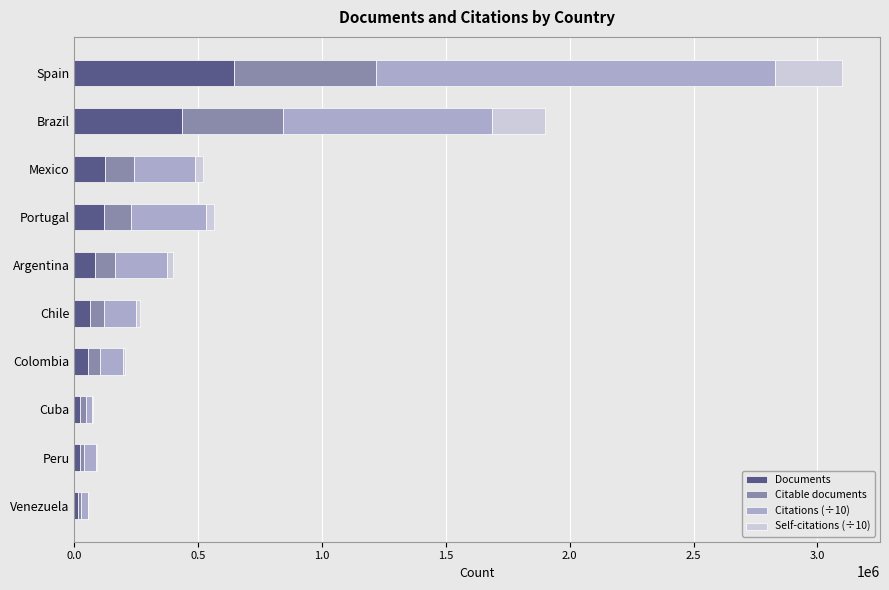

At which category is the sum across all series the highest?

Spain